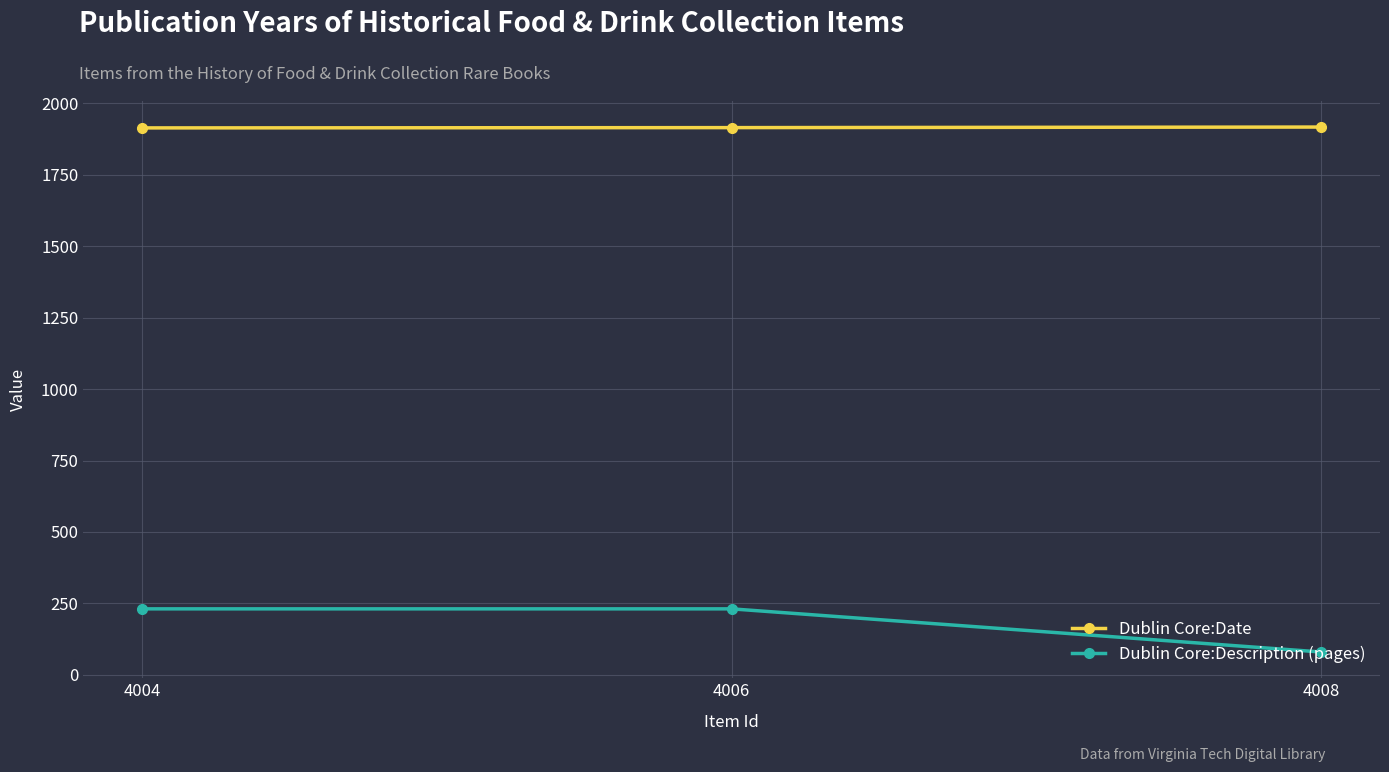

At which label does Dublin Core:Description (pages) reach its minimum?

4008